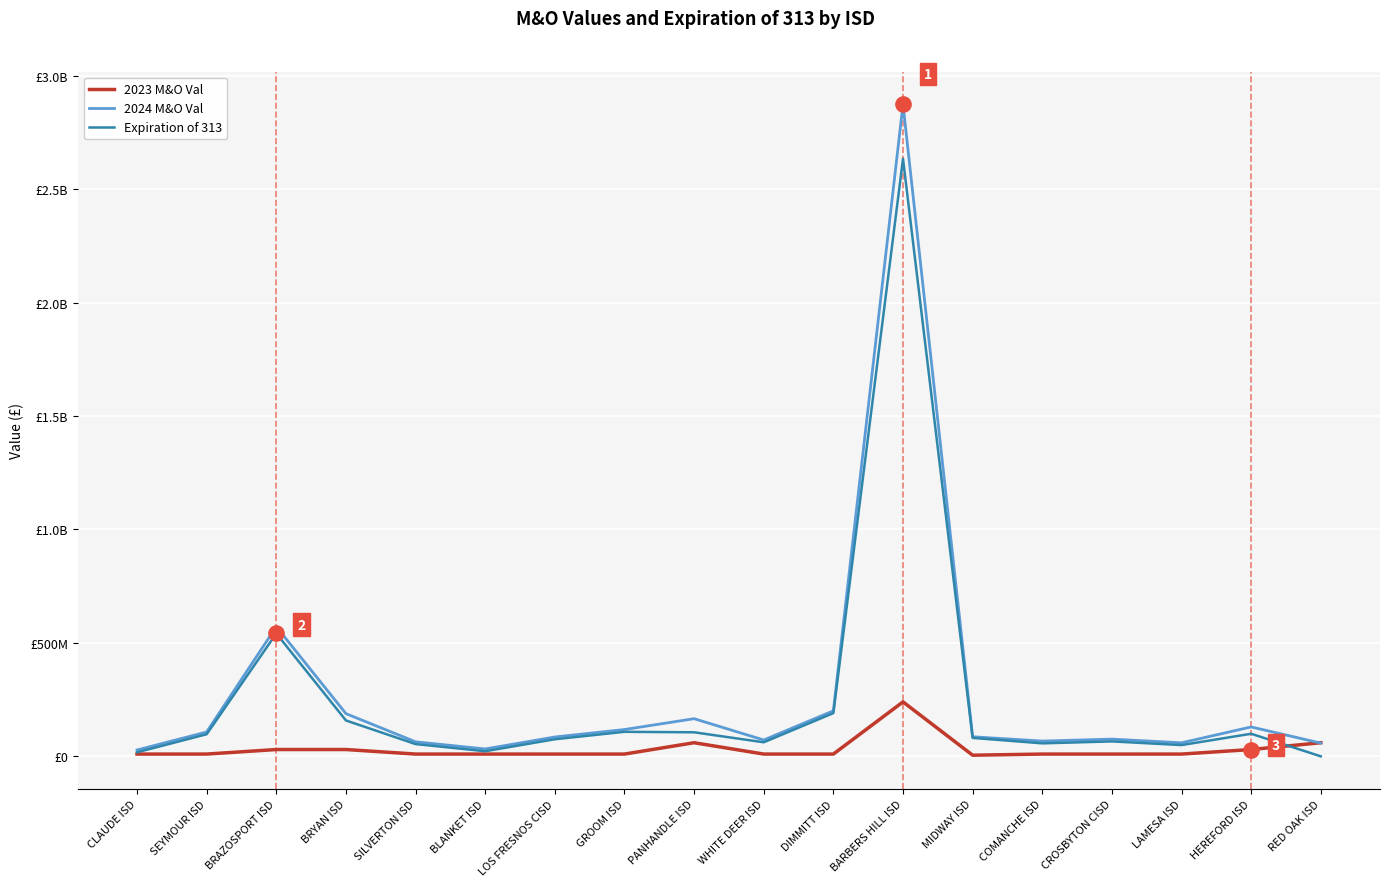

At which category is the sum across all series the highest?

BARBERS HILL ISD